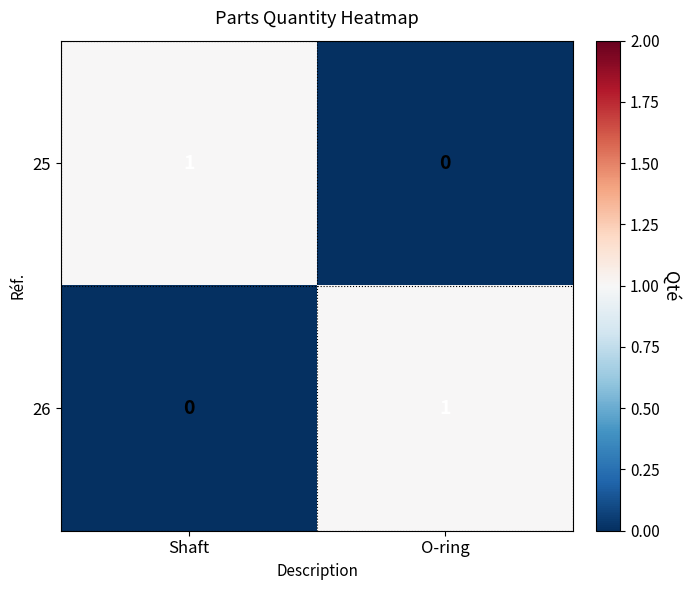

At which label is 26 closest to 0?

Shaft